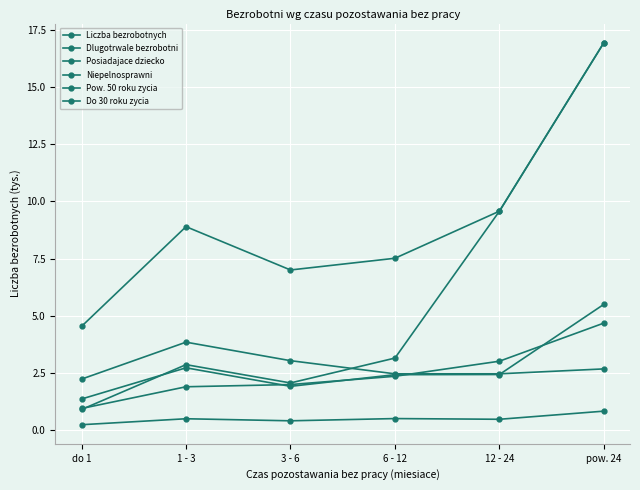

List the series in order of their peak value, highest first.

Liczba bezrobotnych, Dlugotrwale bezrobotni, Pow. 50 roku zycia, Posiadajace dziecko, Do 30 roku zycia, Niepelnosprawni